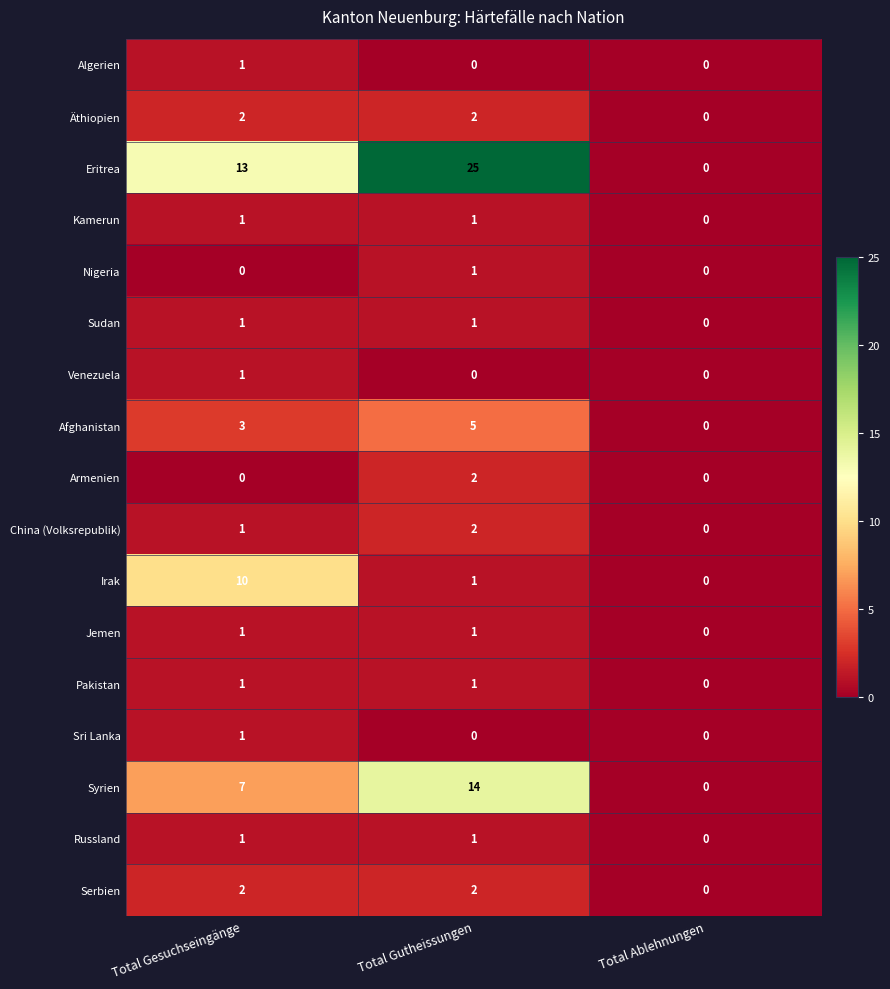

Rank the categories by Eritrea value from highest to lowest.

Total Gutheissungen, Total Gesuchseingänge, Total Ablehnungen